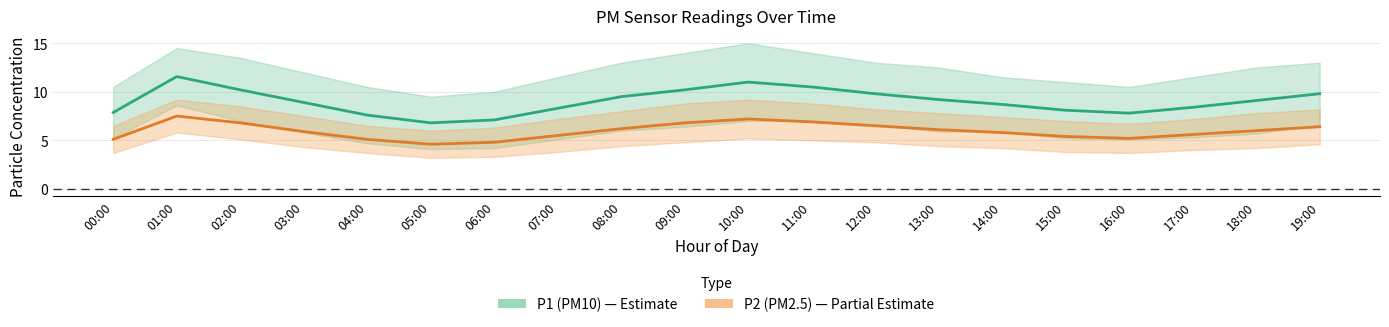

Which has a higher value, 09:00 or 04:00?

09:00